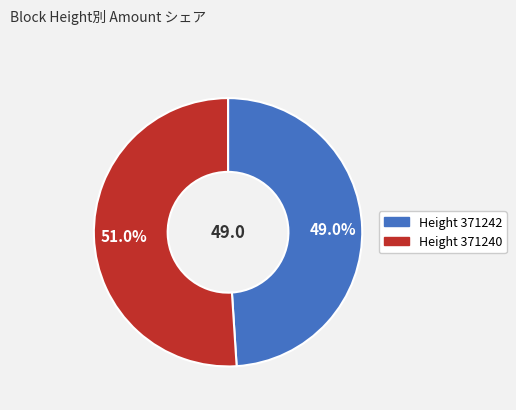

Which category has the biggest portion of the pie?

Height 371240